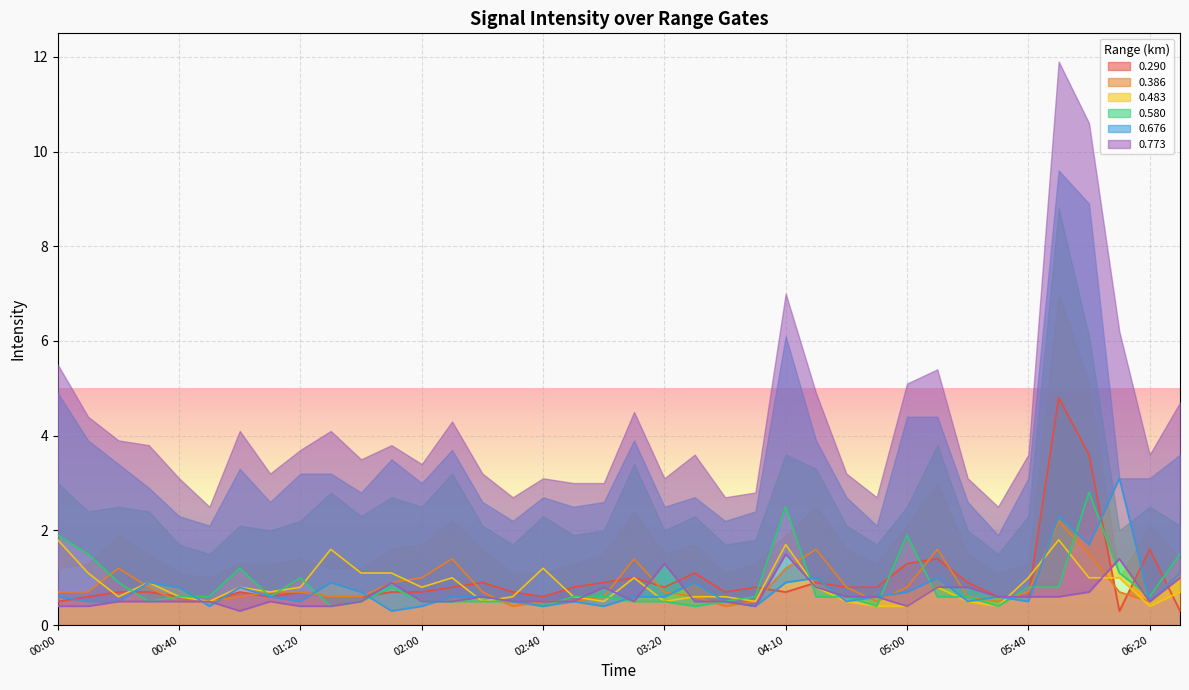

How many lines are shown in the chart?

6